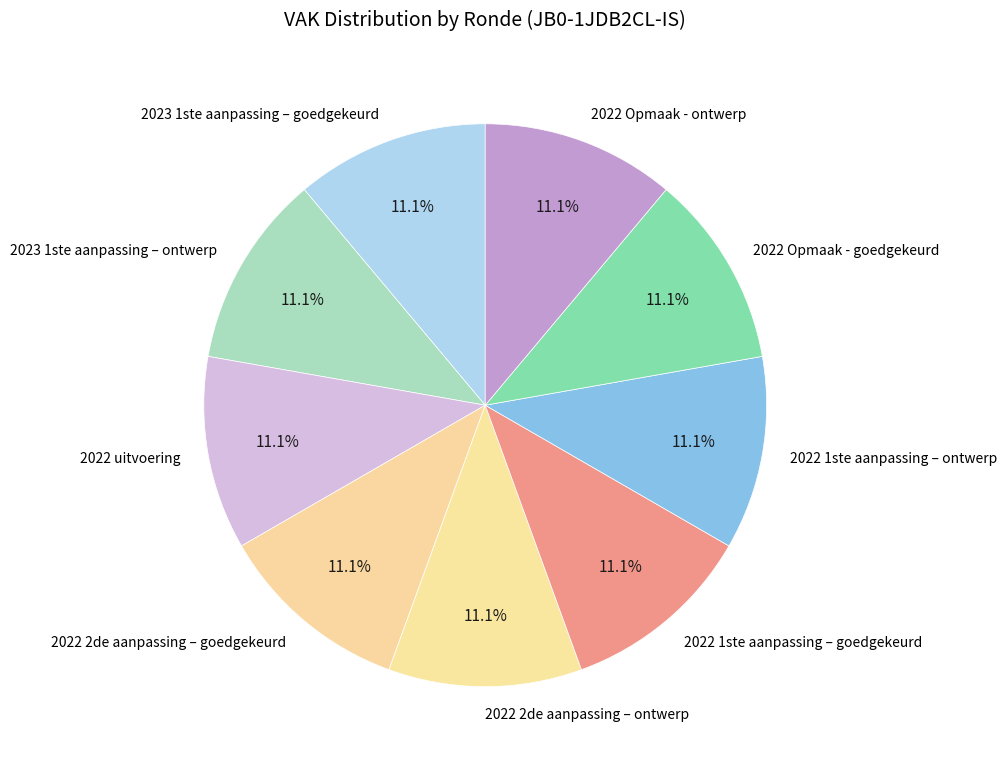

How many segments does this pie chart have?

9